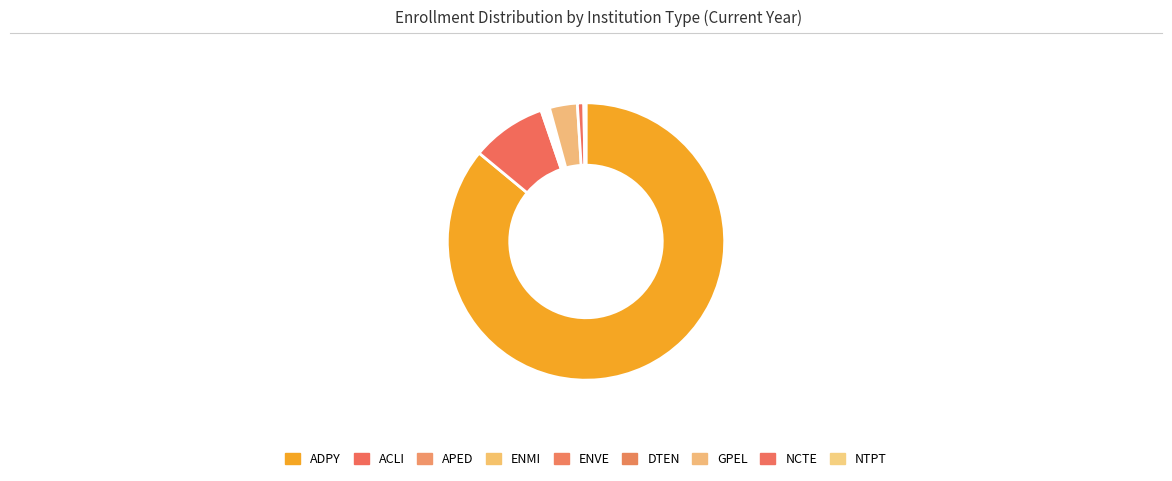

To the nearest percent, what is the difference between the ACLI and ENMI slice percentages?

8%